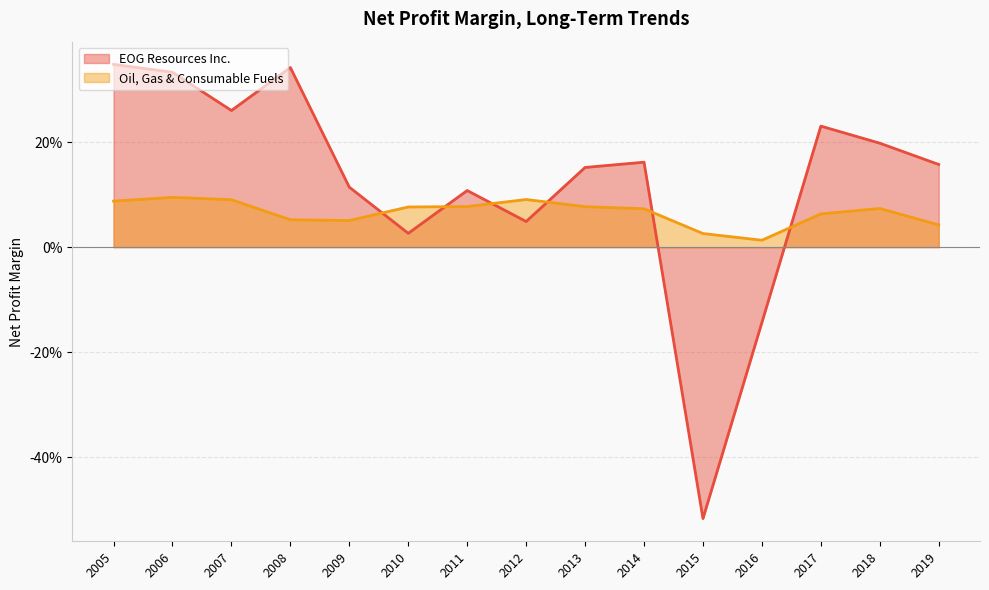

List the labels in order of Oil, Gas & Consumable Fuels value, largest first.

2006, 2012, 2007, 2005, 2011, 2013, 2010, 2018, 2014, 2017, 2008, 2009, 2019, 2015, 2016